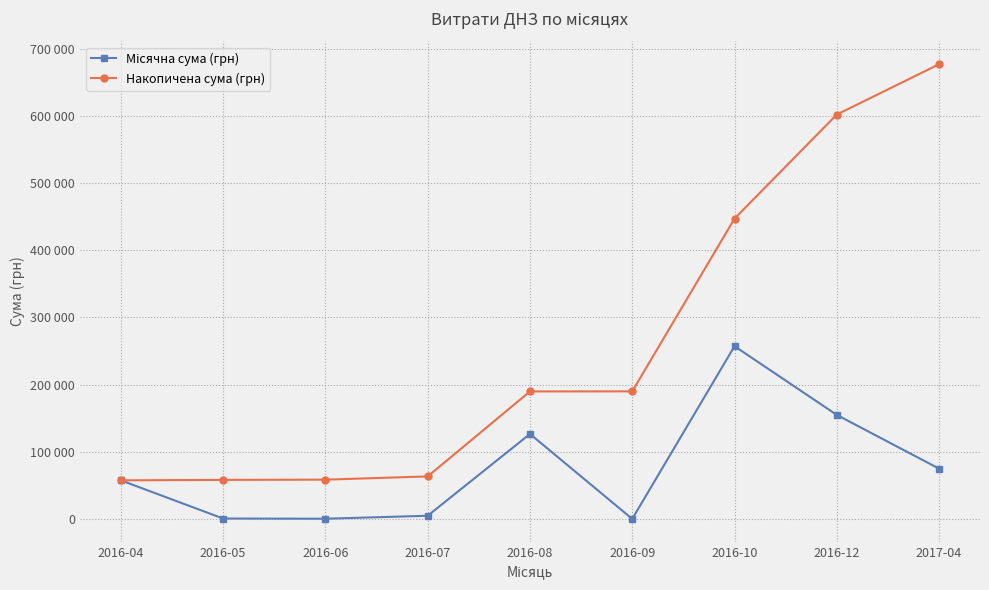

What is the smallest value displayed?

84.5